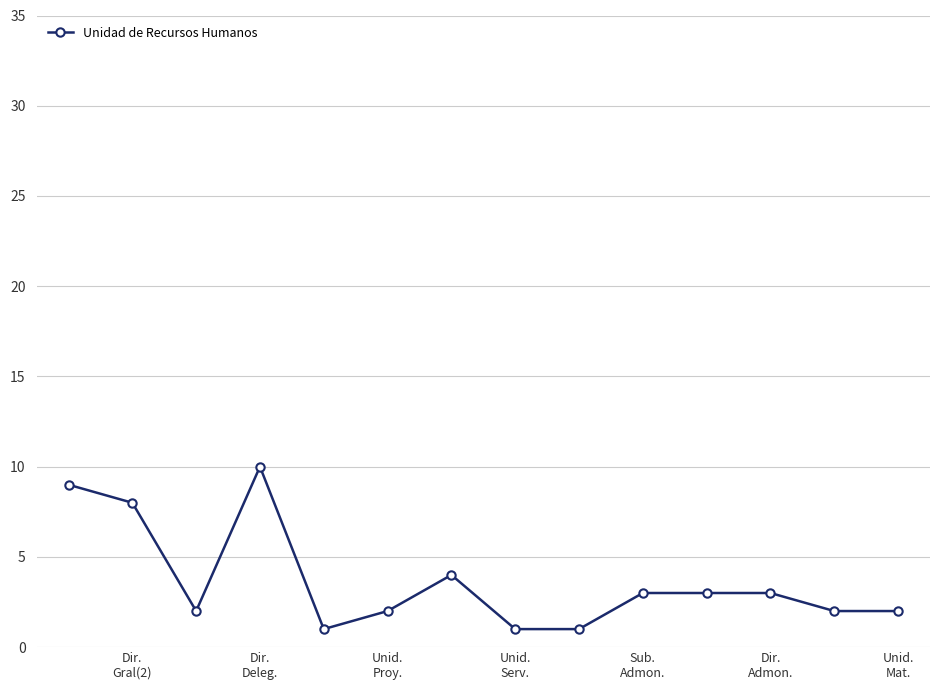

What is the maximum value shown in the chart?

10